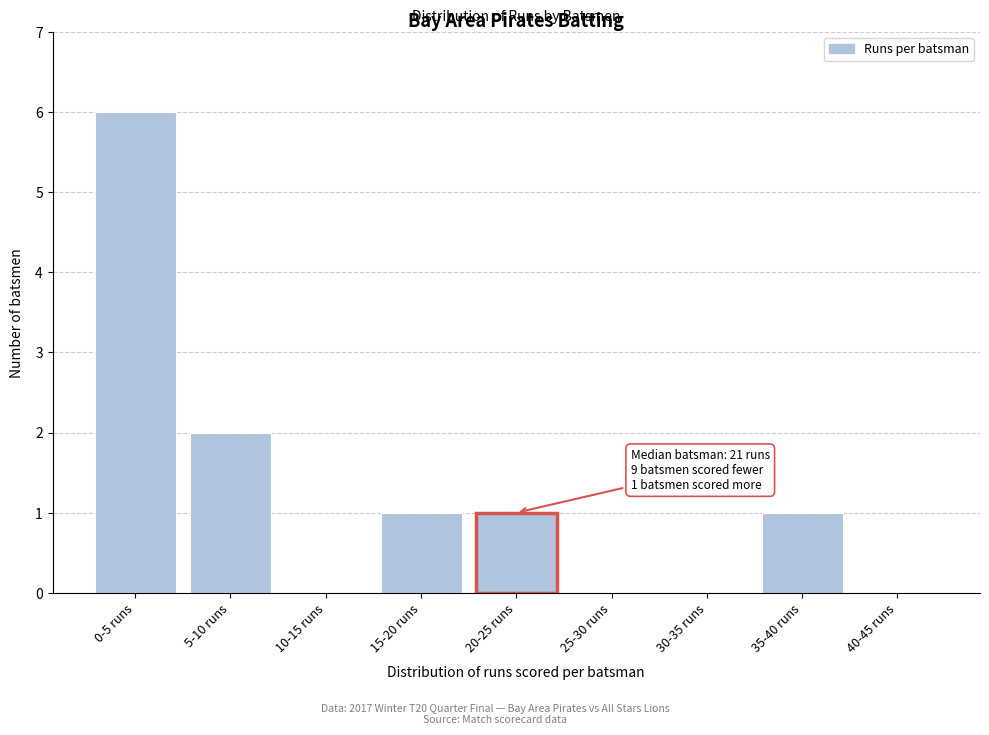

Reading left to right, list all the values displayed in this chart.

0-5 runs=6	5-10 runs=2	10-15 runs=0	15-20 runs=1	20-25 runs=1	25-30 runs=0	30-35 runs=0	35-40 runs=1	40-45 runs=0